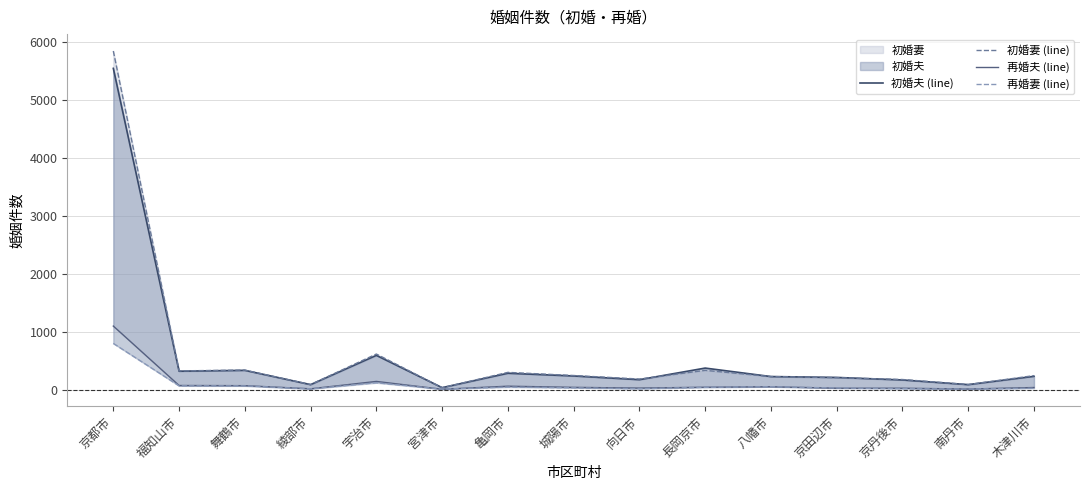

Reading left to right, what are all the values shown in this chart?

初婚夫 (line): 京都市=5541	福知山市=323	舞鶴市=338	綾部市=92	宇治市=596	宮津市=40	亀岡市=288	城陽市=241	向日市=177	長岡京市=377	八幡市=231	京田辺市=216	京丹後市=172	南丹市=92	木津川市=235
初婚妻 (line): 京都市=5840	福知山市=329	舞鶴市=342	綾部市=93	宇治市=619	宮津市=38	亀岡市=303	城陽市=249	向日市=188	長岡京市=338	八幡市=231	京田辺市=212	京丹後市=180	南丹市=93	木津川市=247
再婚夫 (line): 京都市=1101	福知山市=77	舞鶴市=74	綾部市=20	宇治市=147	宮津市=12	亀岡市=65	城陽市=45	向日市=32	長岡京市=47	八幡市=55	京田辺市=30	京丹後市=30	南丹市=16	木津川市=42
再婚妻 (line): 京都市=802	福知山市=71	舞鶴市=70	綾部市=19	宇治市=124	宮津市=14	亀岡市=50	城陽市=37	向日市=21	長岡京市=46	八幡市=55	京田辺市=34	京丹後市=22	南丹市=15	木津川市=30